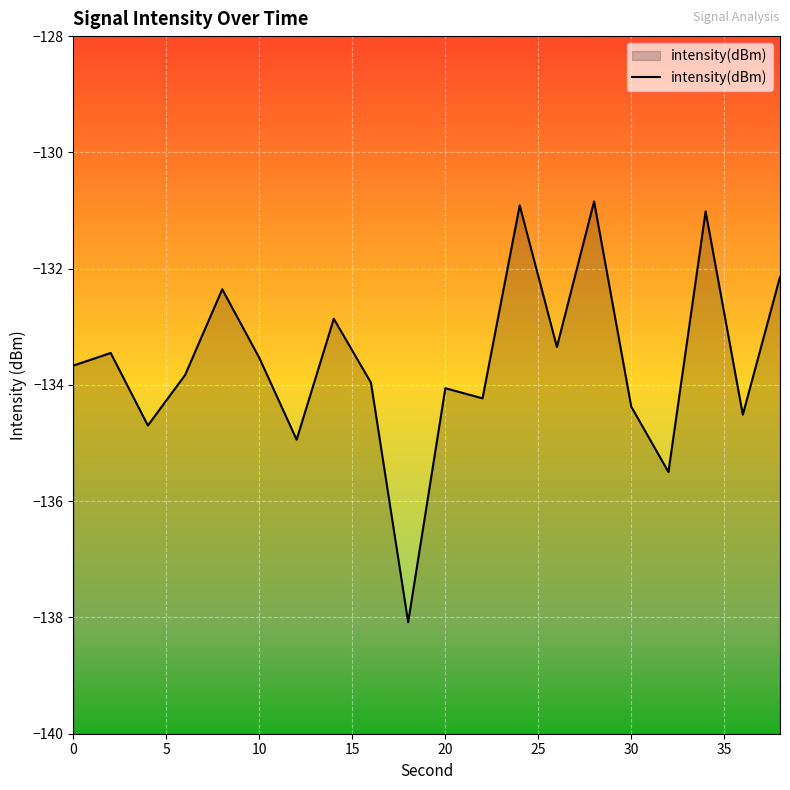

What is the greatest value displayed?

-130.8